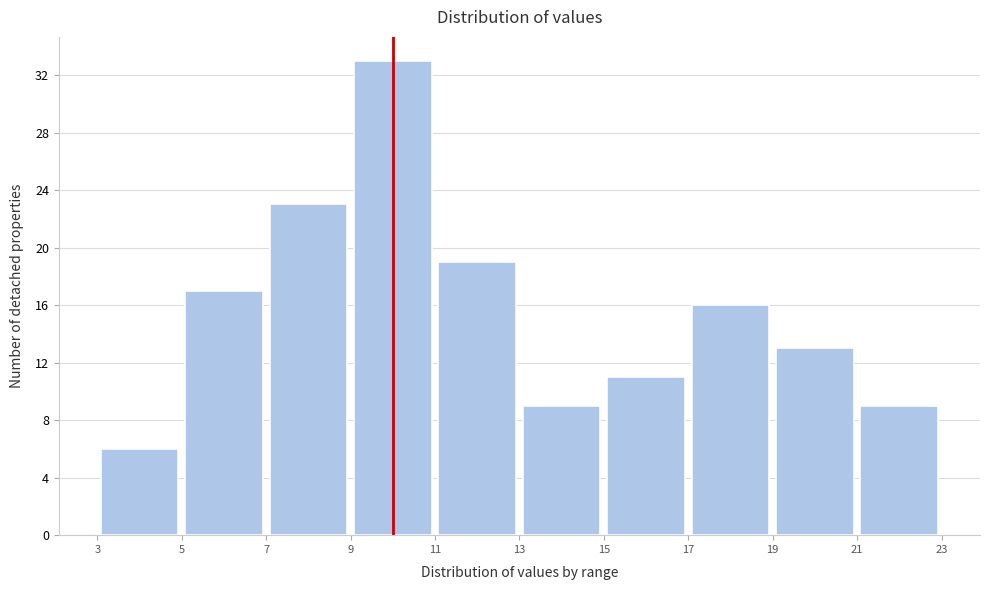

Reading left to right, transcribe this chart: for each bar, give the range it covers on the x-axis and its height. The values are not printed on the chart, so give them approximately, as read against the axis.

3 to 5: 6
5 to 7: 17
7 to 9: 23
9 to 11: 33
11 to 13: 19
13 to 15: 9
15 to 17: 11
17 to 19: 16
19 to 21: 13
21 to 23: 9